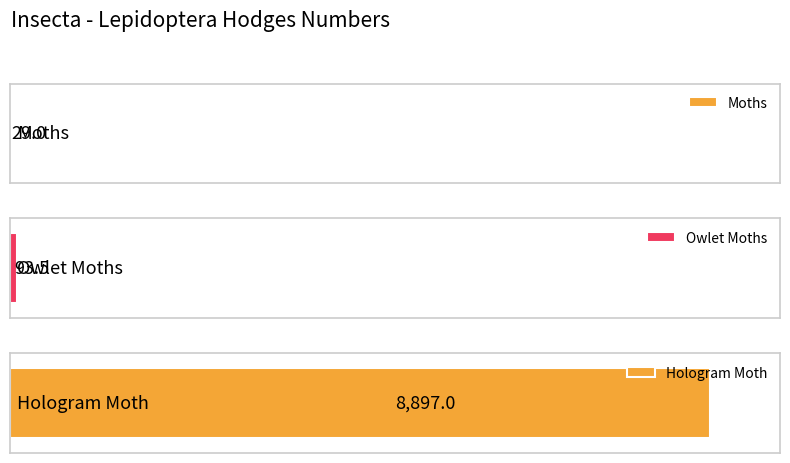

What position from the left is Owlet Moths?

2